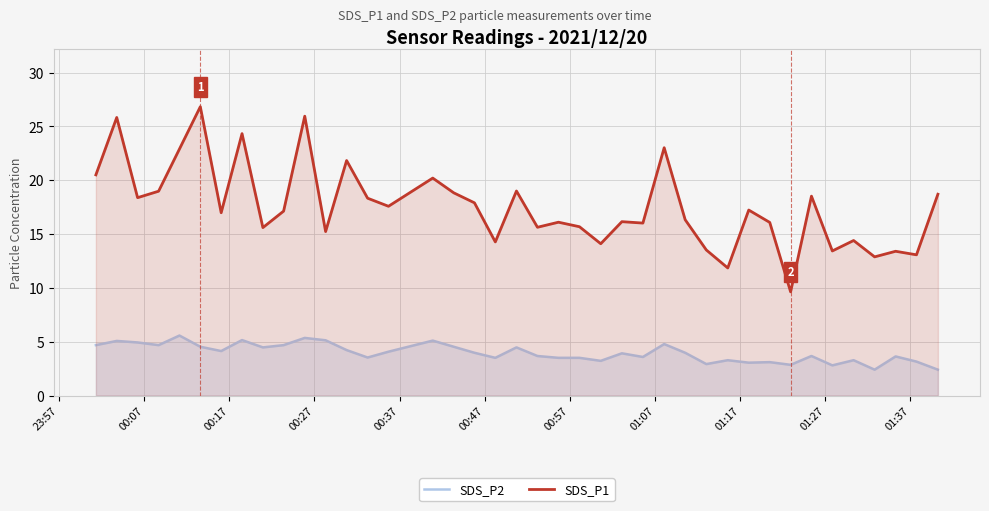

What is the smallest value displayed?

2.4